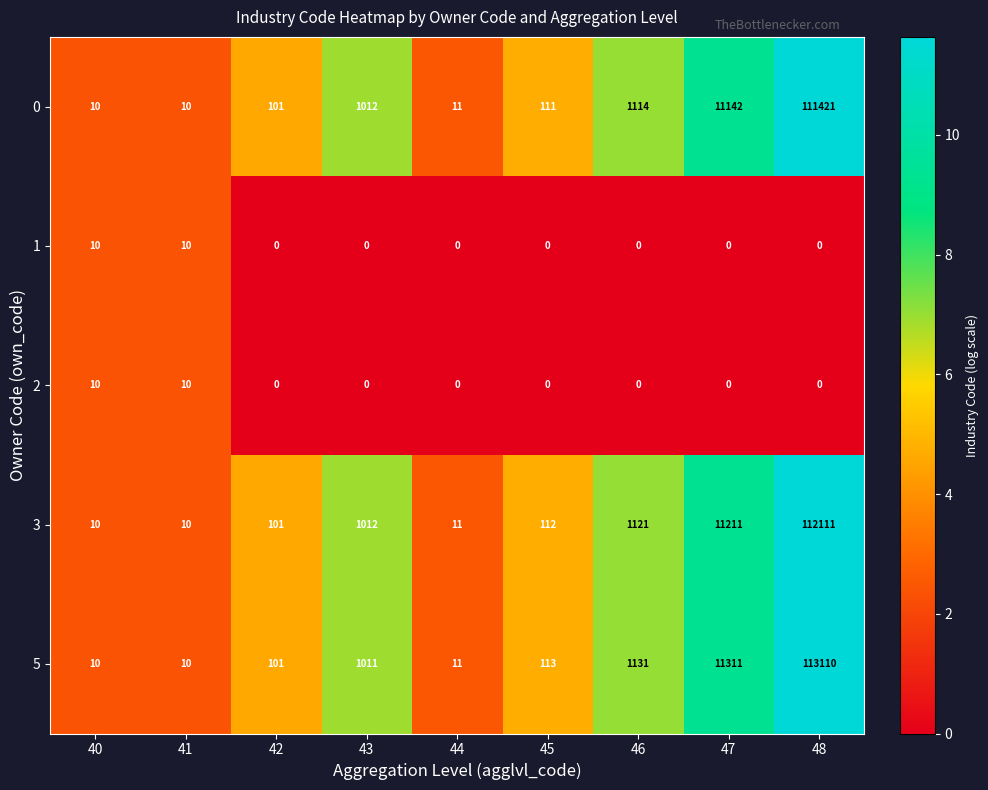

Where is 3 nearest to the value 56060?

47